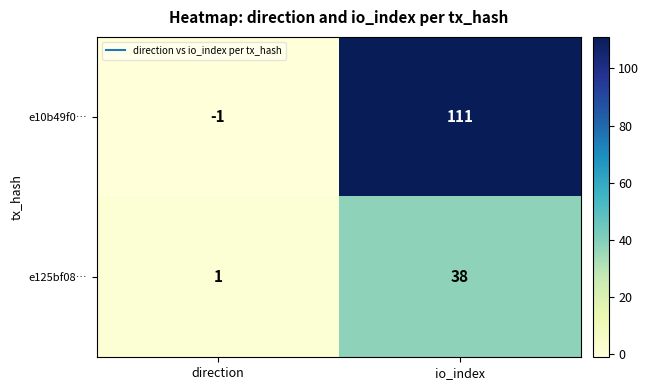

The value of e10b49f0… at direction is -1. True or false?

True